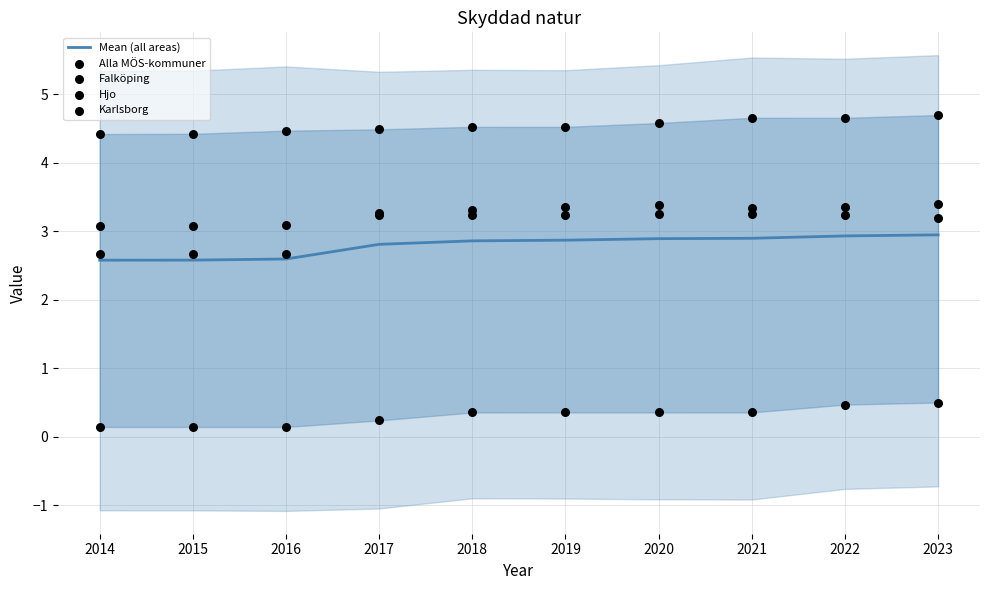

Which series has the largest total across all categories?

Falköping